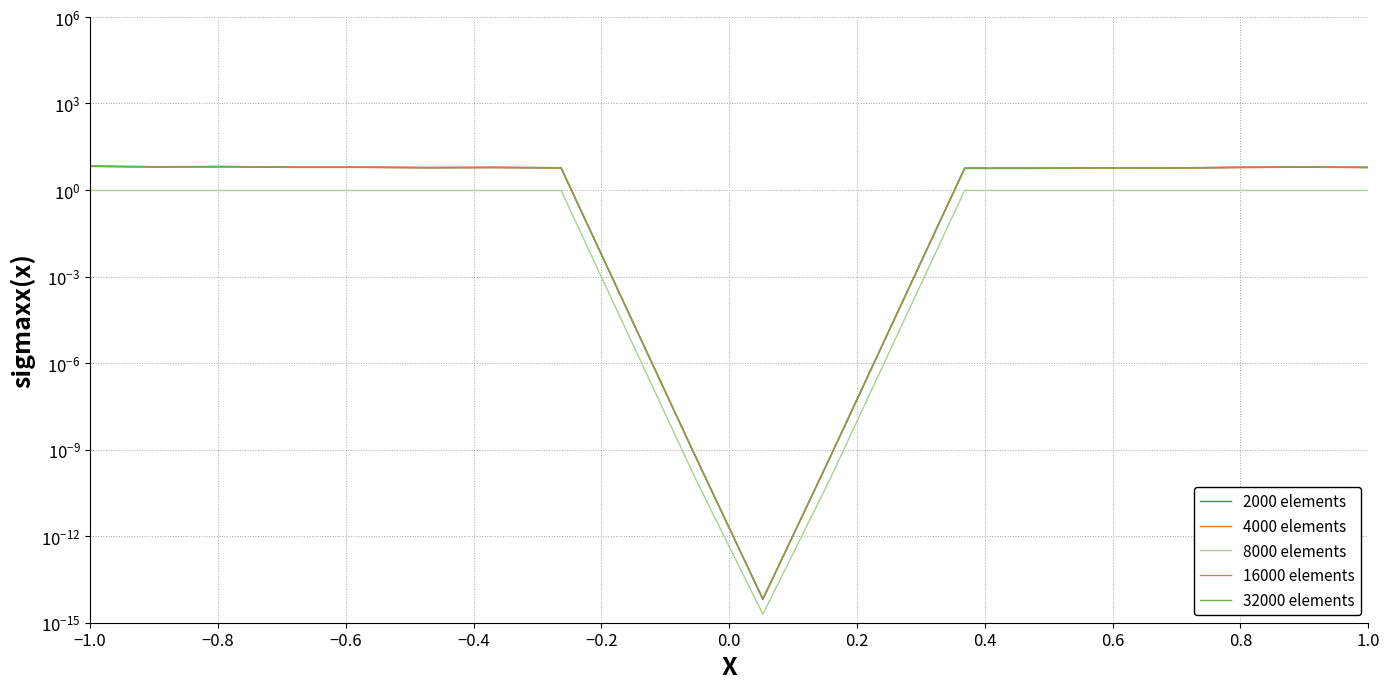

What position from the right is −0.8?

19